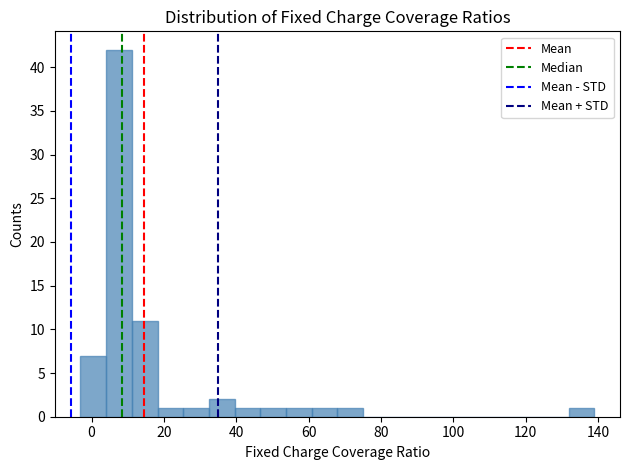

Around what value on the x-axis is the tallest bar? Give the approximate position of its centre, as read against the axis.

8